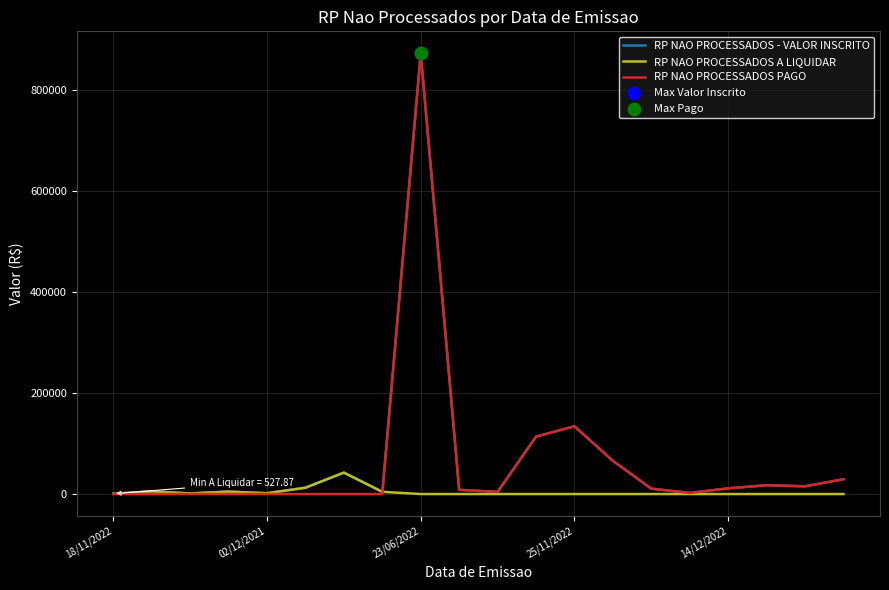

What is the maximum value shown in the chart?

872000.0